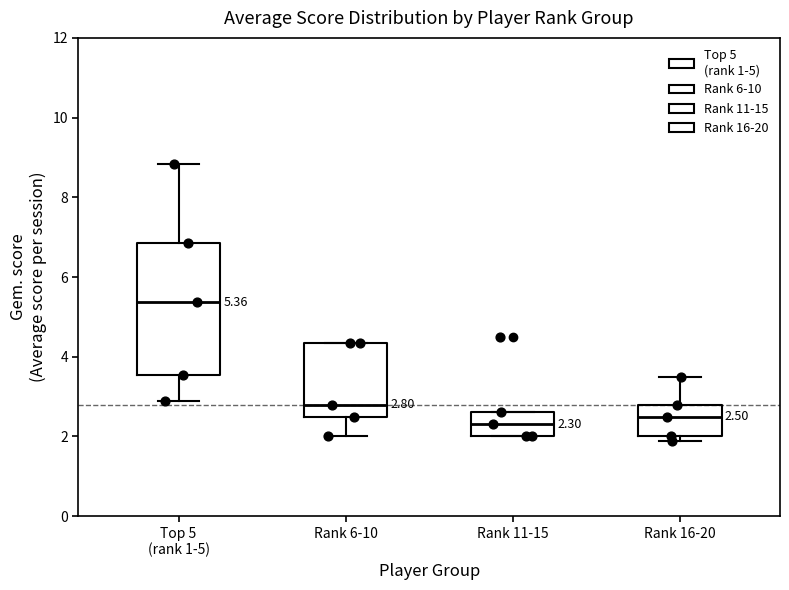

Comparing the boxes themselves (not the whiskers), which one is the tallest?

Top 5 (rank 1-5)